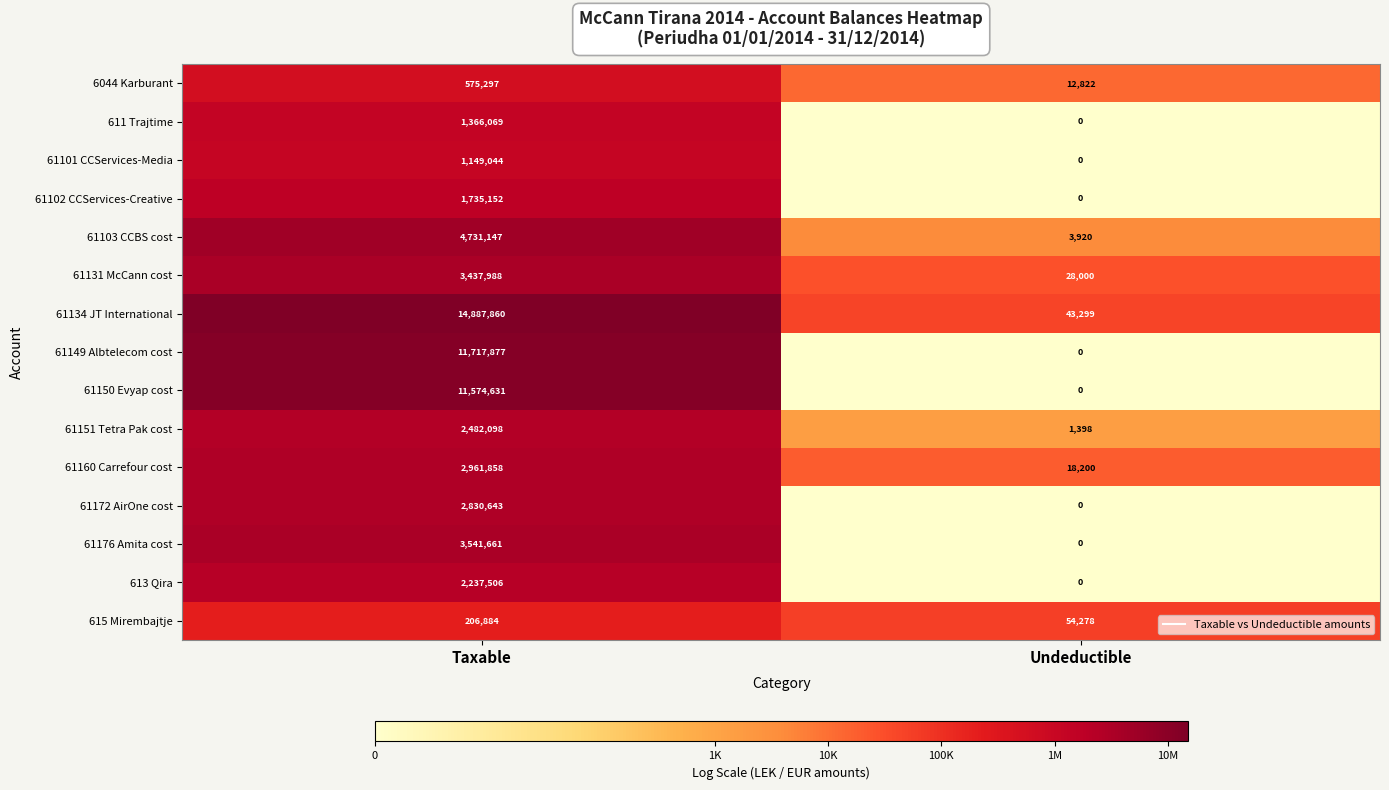

What is the spread (max minus min) of values at Undeductible?

54278